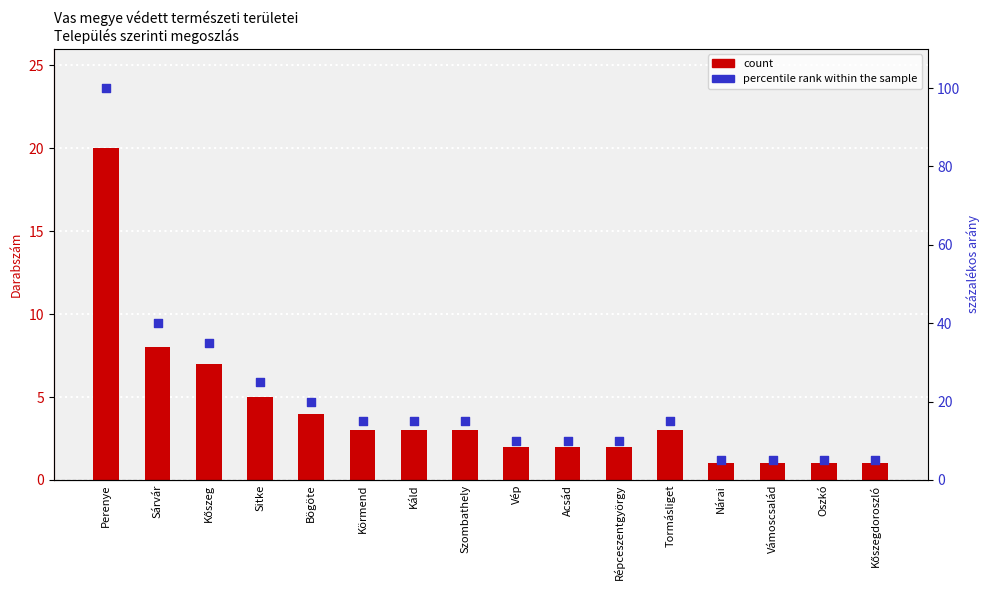

Which series has the largest total across all categories?

percentile rank within the sample